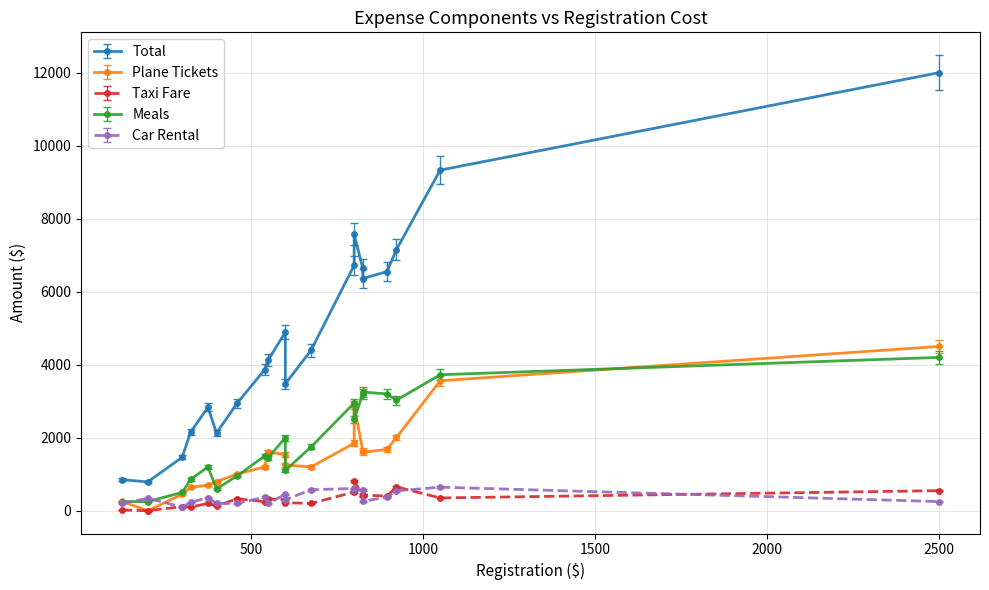

List the series in order of their peak value, highest first.

Total, Plane Tickets, Meals, Taxi Fare, Car Rental